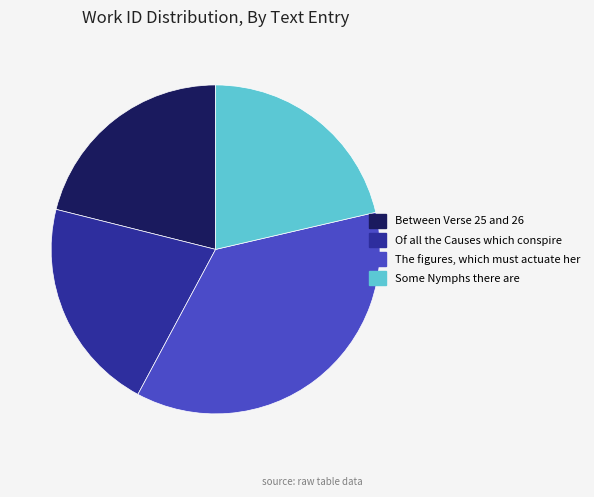

Which category has the biggest portion of the pie?

The figures, which must actuate her